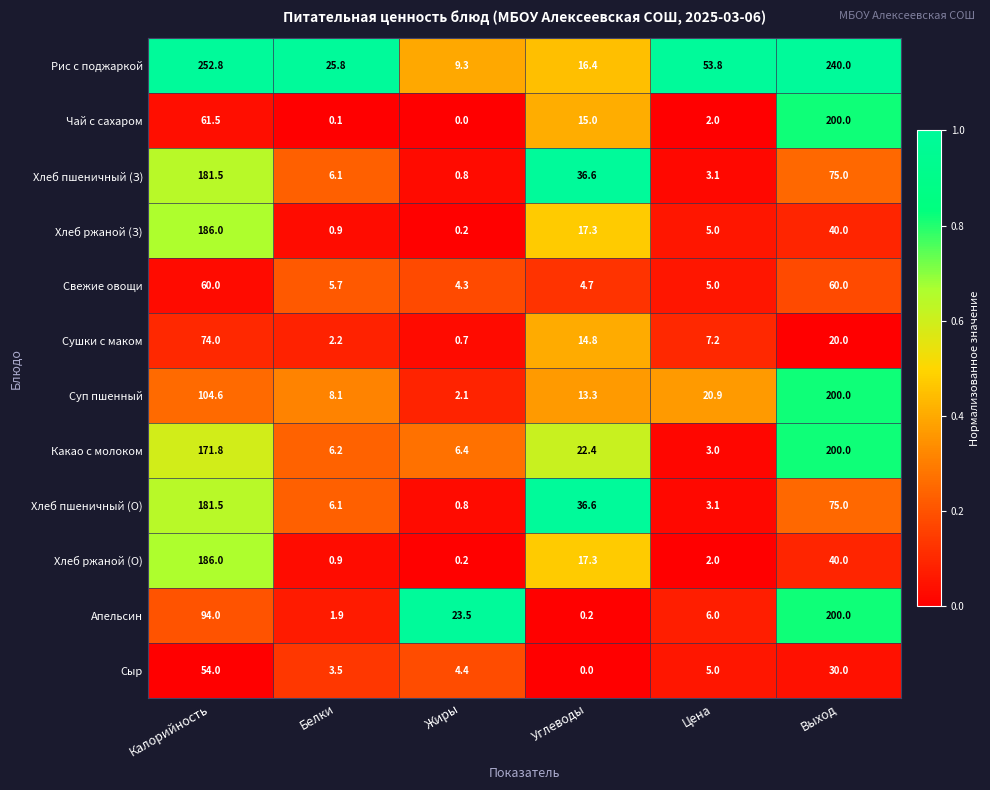

True or false: Хлеб ржаной (О) has a value of 40.0 at Выход.

True